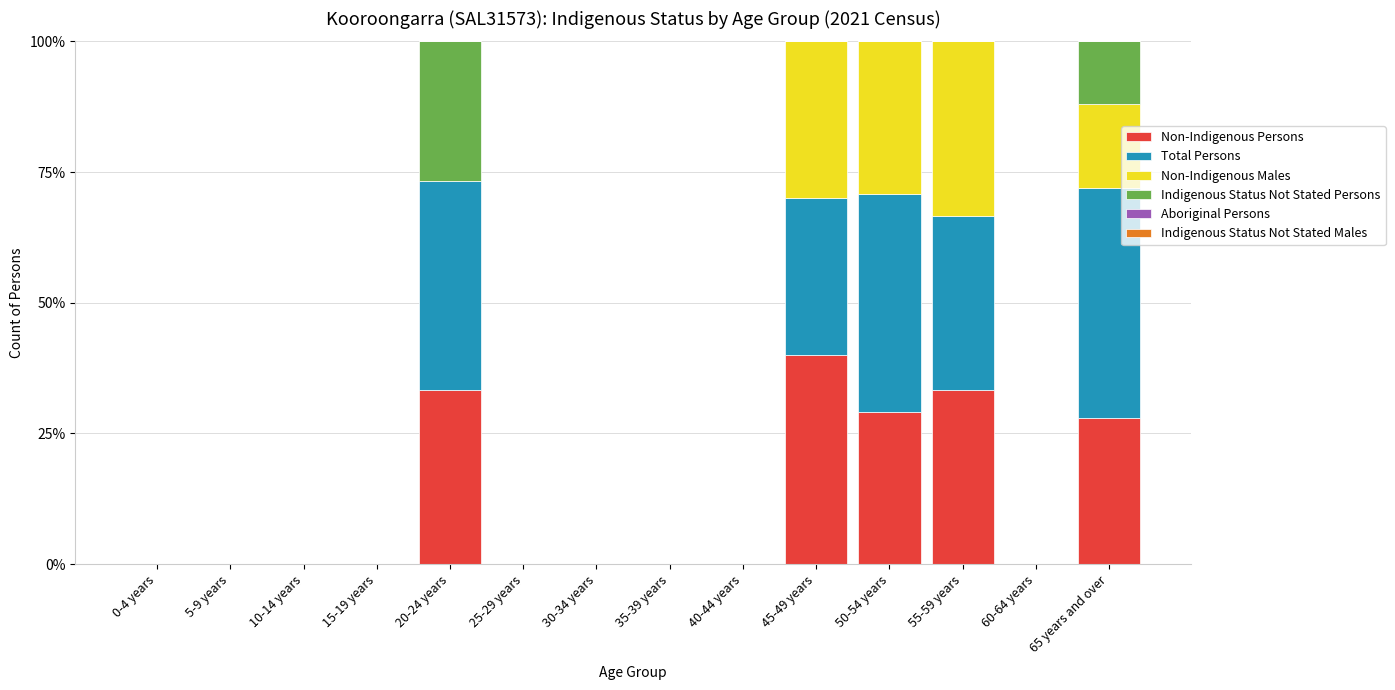

How many categories are shown in the chart?

14